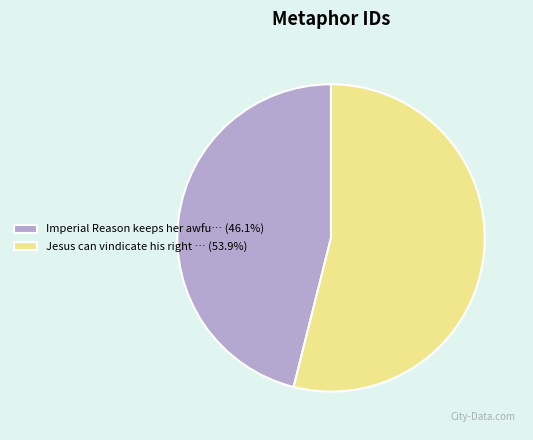

Does any single category account for the majority?

Yes